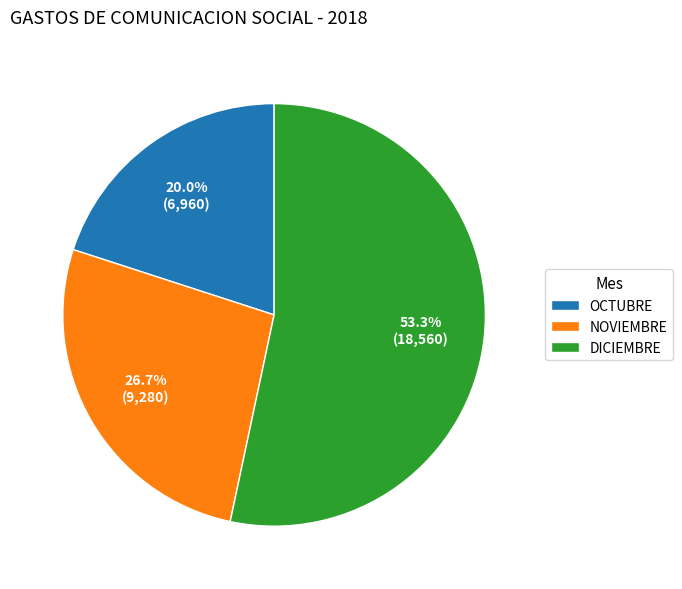

Is DICIEMBRE the majority of the pie?

Yes